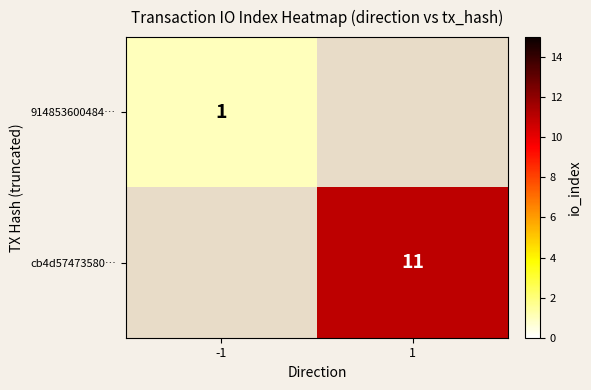

Which has a higher value, 1 or -1?

-1